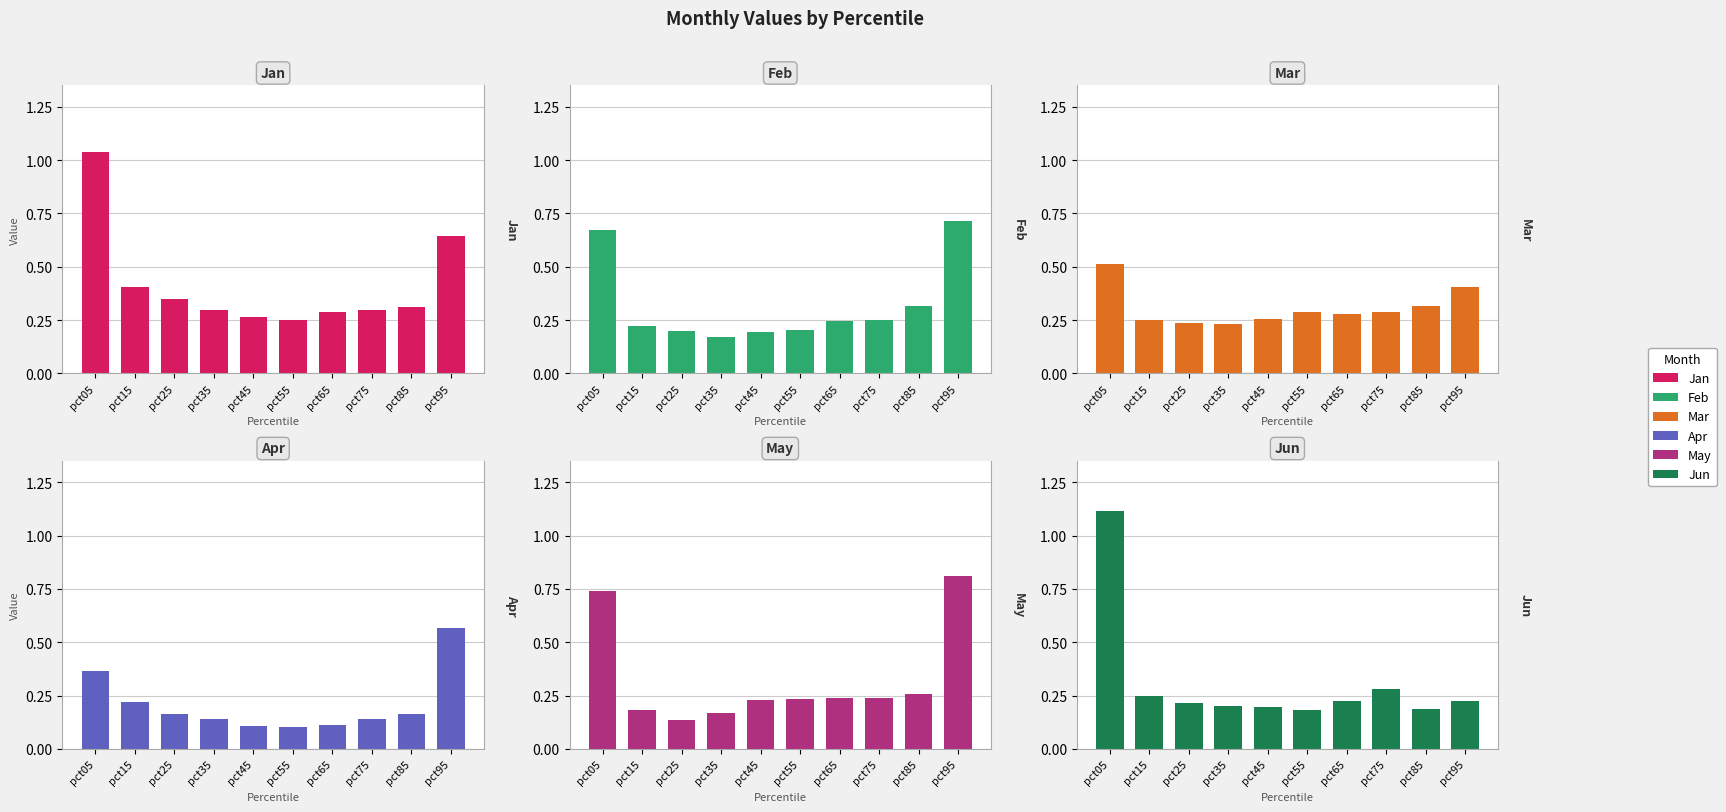

What is the value of the May bar at the 4th from the left?

0.2